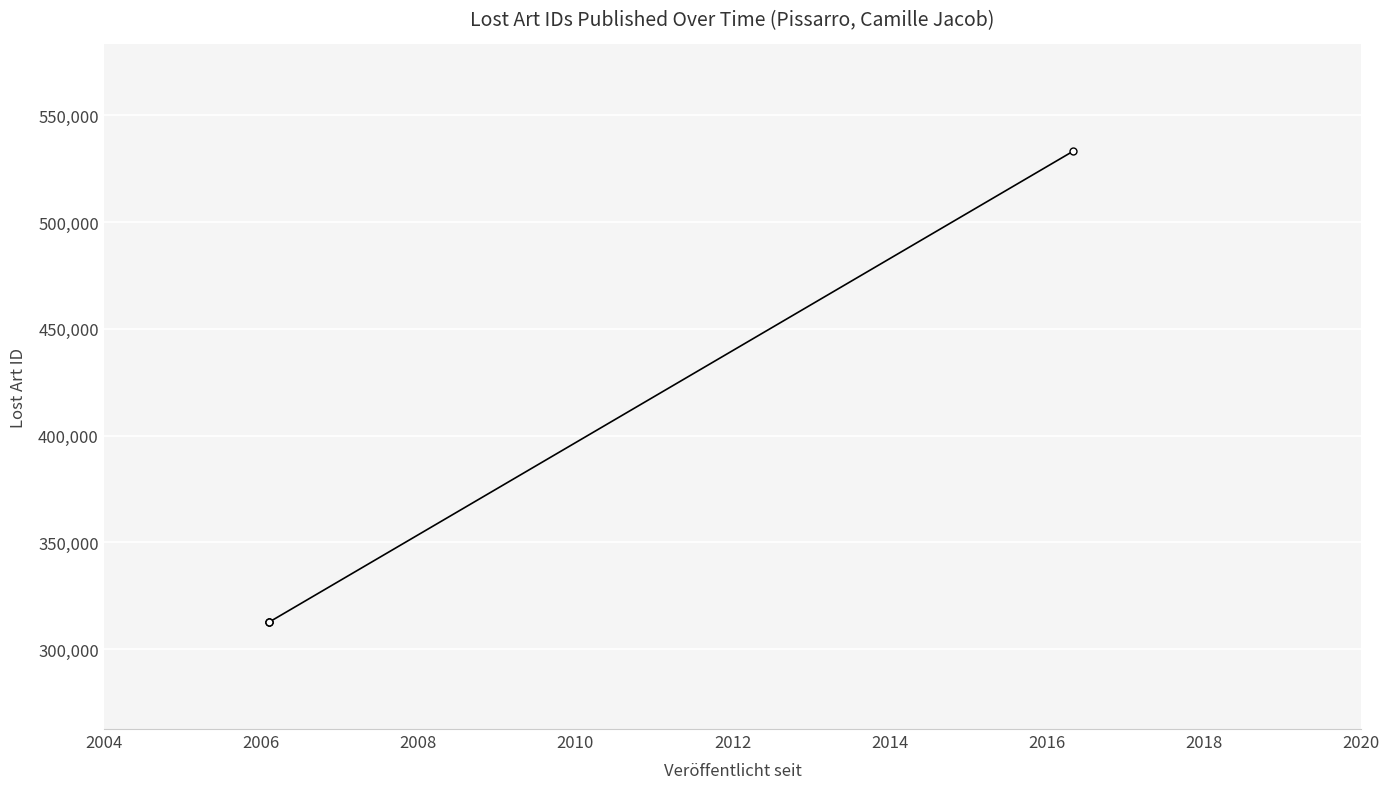

What is the smallest value displayed?

312500